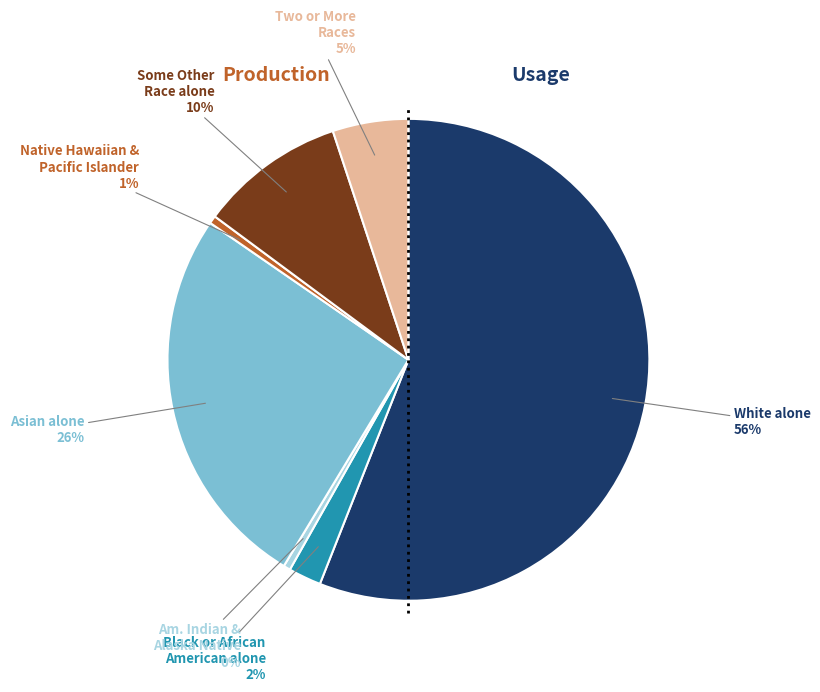

Is there any slice that represents more than half of the pie?

Yes